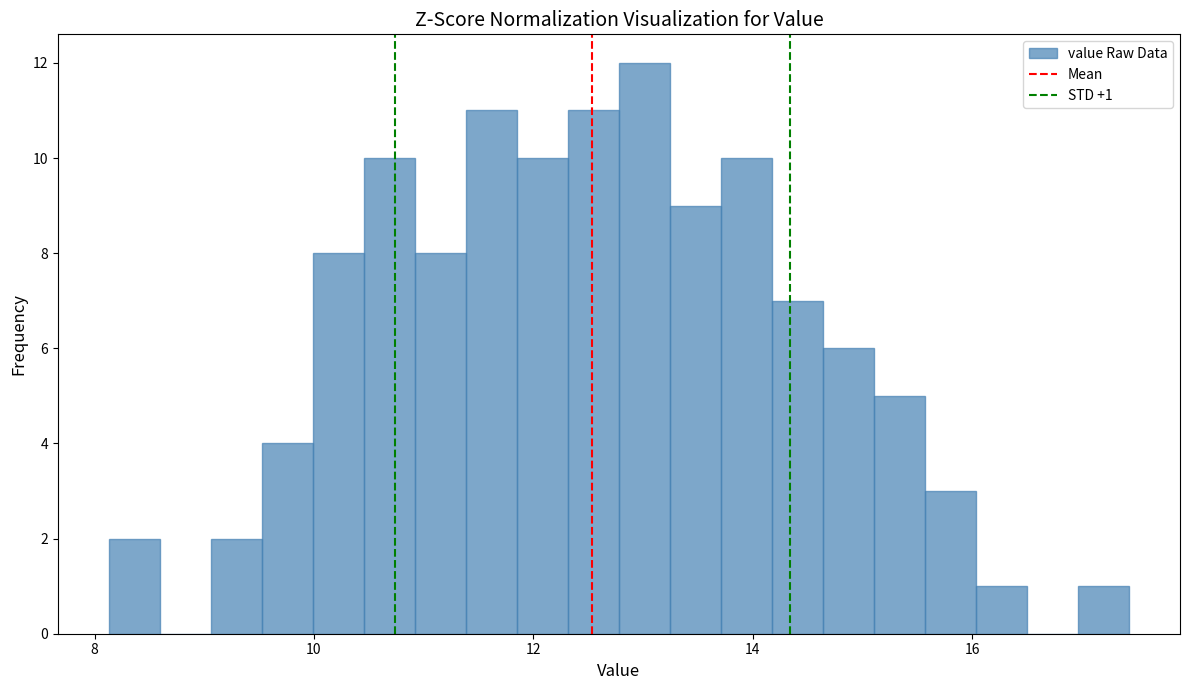

Around what value on the x-axis is the tallest bar? Give the approximate position of its centre, as read against the axis.

13.0